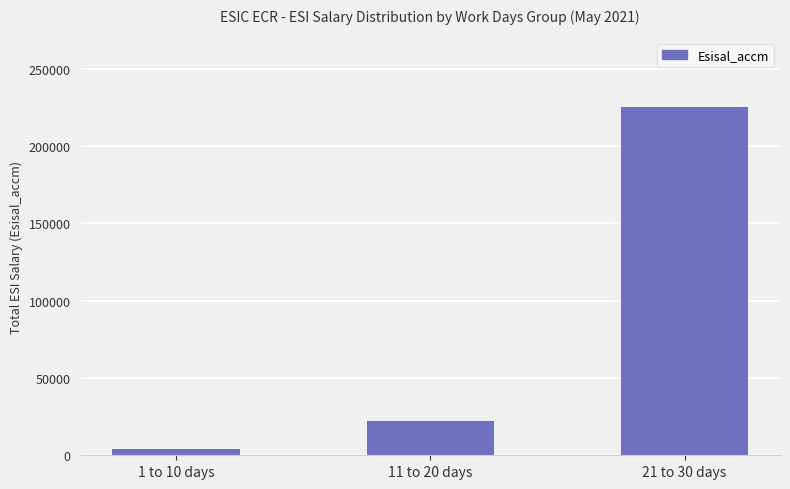

What is the average value?

83776